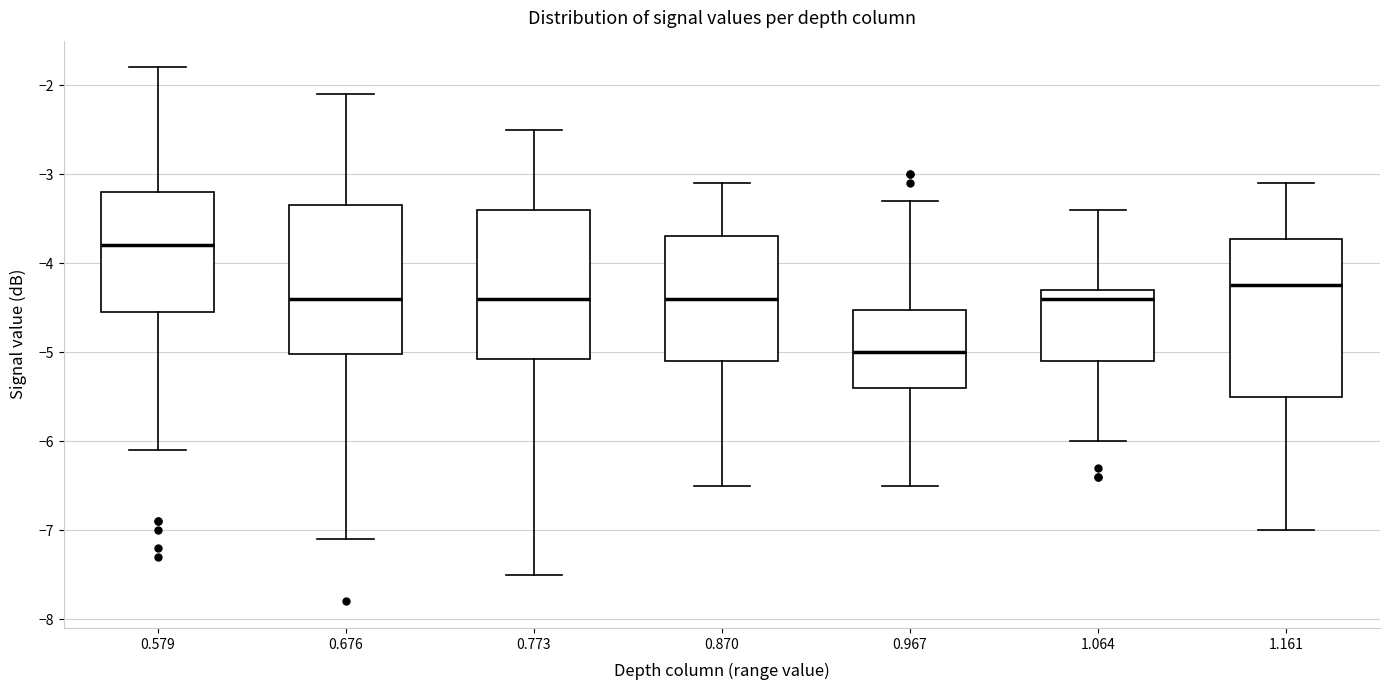

Reading left to right, read every box against the y-axis: the position of its median line, the range the box covers, and the ends of its whiskers. The values are not printed on the chart, so give them approximately, as read against the axis.

0.579: median -3.8, box -4.5 to -3.2, whiskers -6.1 to -1.8
0.676: median -4.4, box -5.0 to -3.3, whiskers -7.1 to -2.1
0.773: median -4.4, box -5.1 to -3.4, whiskers -7.5 to -2.5
0.870: median -4.4, box -5.1 to -3.7, whiskers -6.5 to -3.1
0.967: median -5.0, box -5.4 to -4.5, whiskers -6.5 to -3.3
1.064: median -4.4, box -5.1 to -4.3, whiskers -6.0 to -3.4
1.161: median -4.2, box -5.5 to -3.7, whiskers -7.0 to -3.1